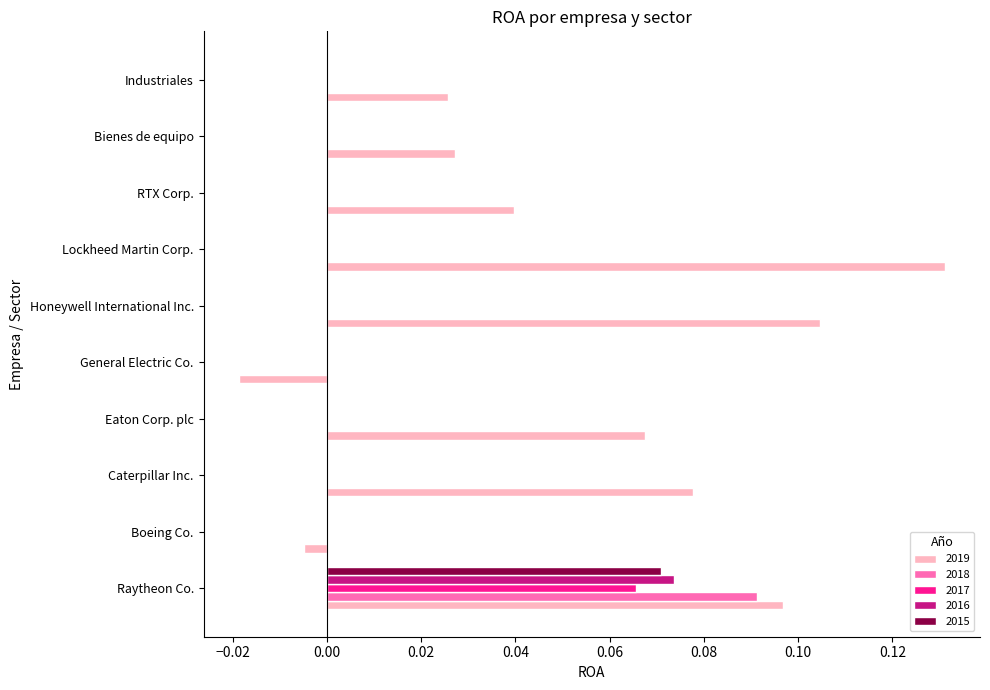

Between Caterpillar Inc. and Industriales, which series saw the biggest shift?

2019